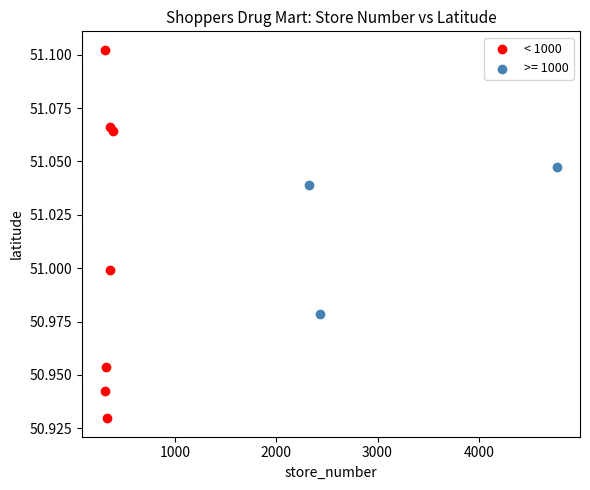

Which series has the largest Y range (max minus min)?

< 1000